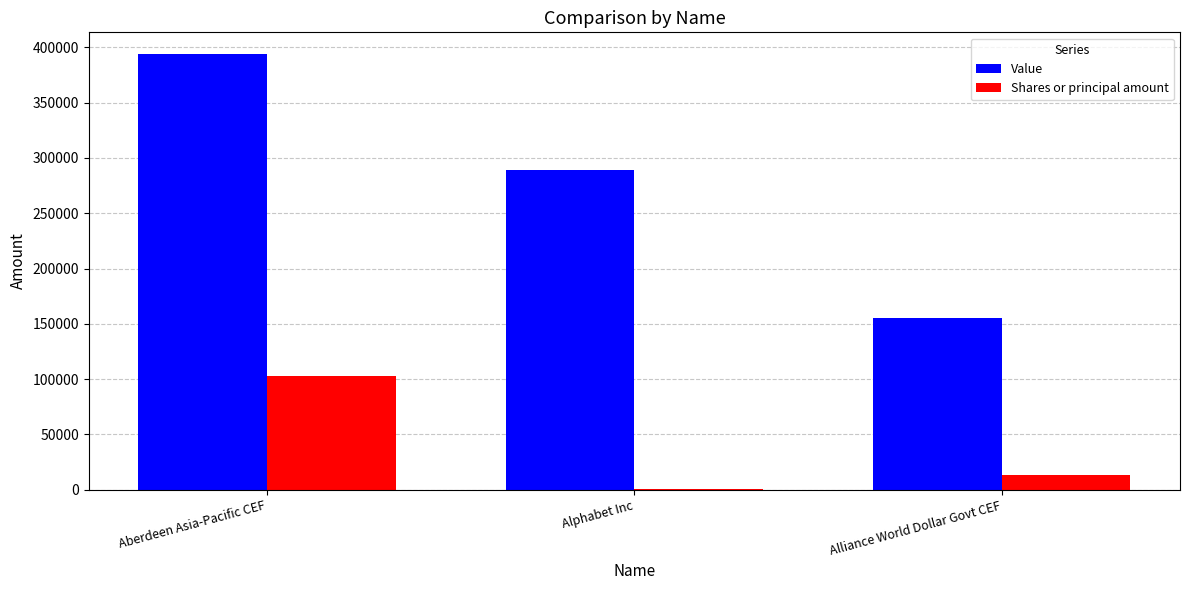

What is the sum of the Shares or principal amount values at Alliance World Dollar Govt CEF and Alphabet Inc?

12841